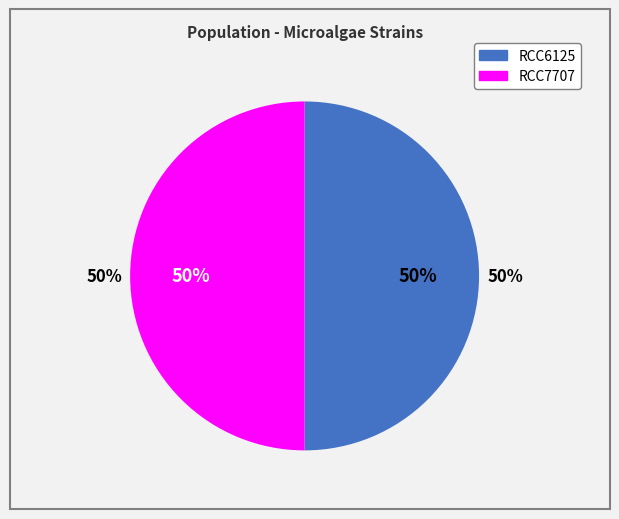

Count the number of slices in the pie.

2